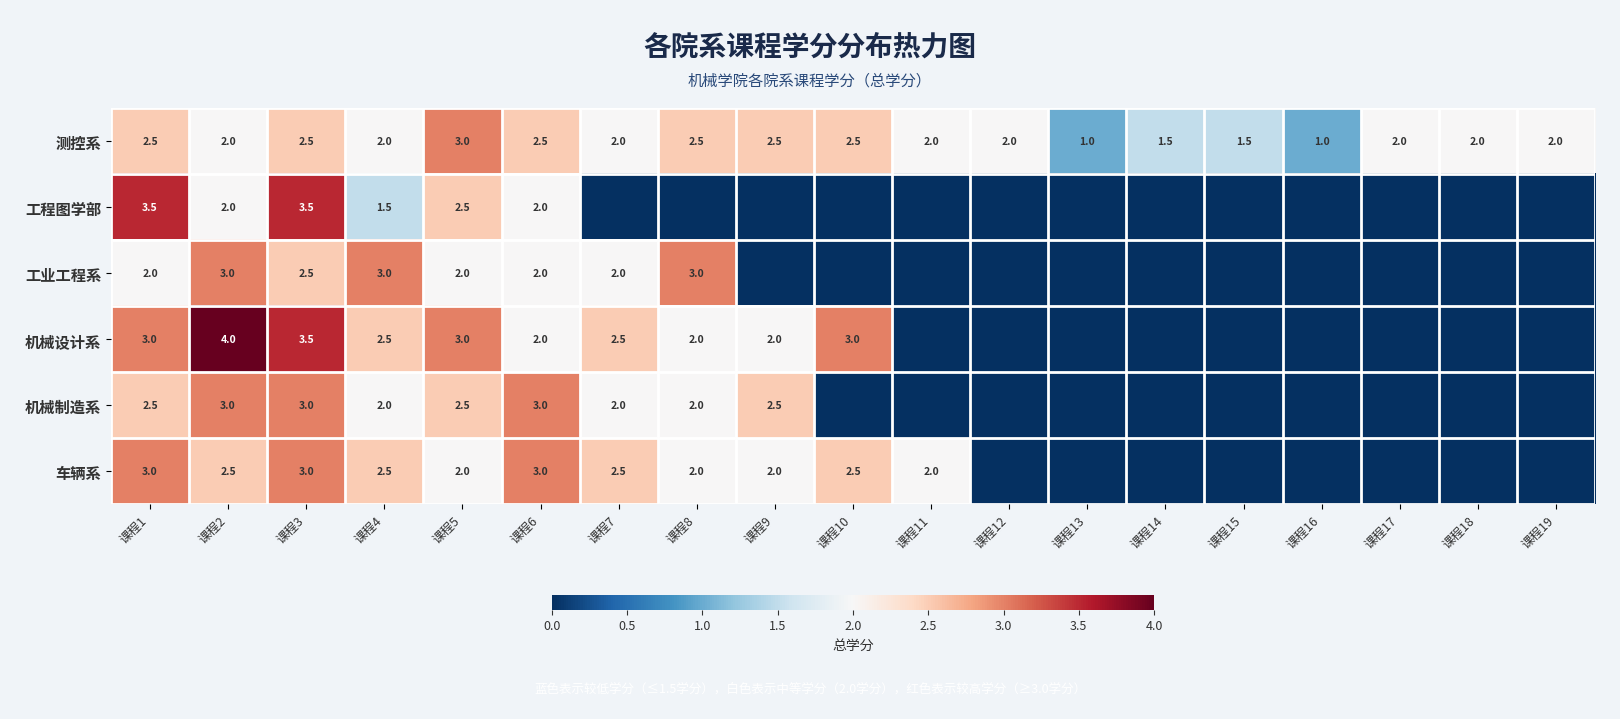

What is the total value across all series at 课程3?

18.0